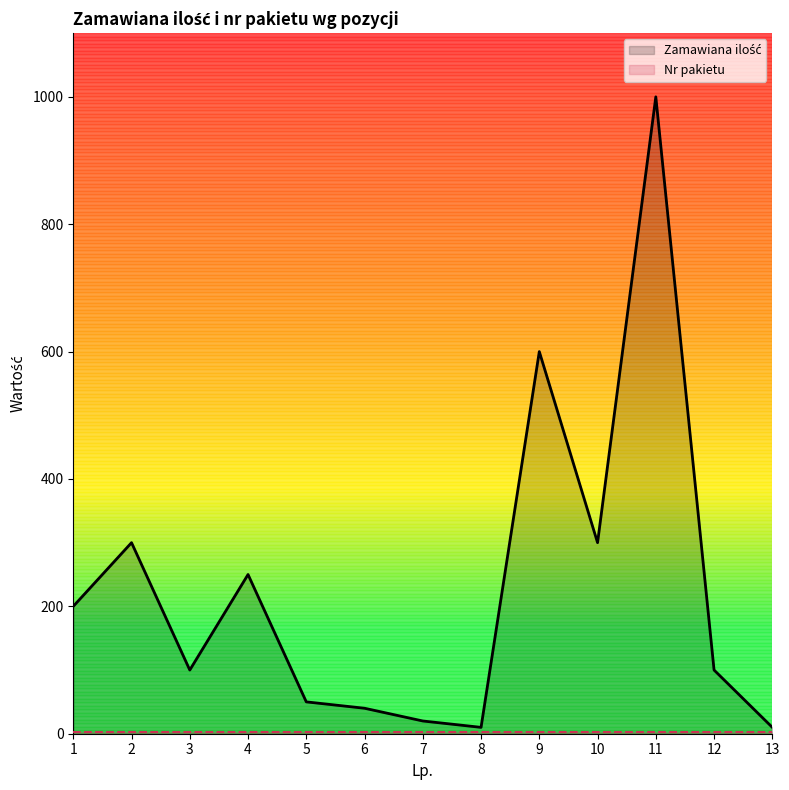

True or false: Nr pakietu has more than 1 interior local peaks.

False